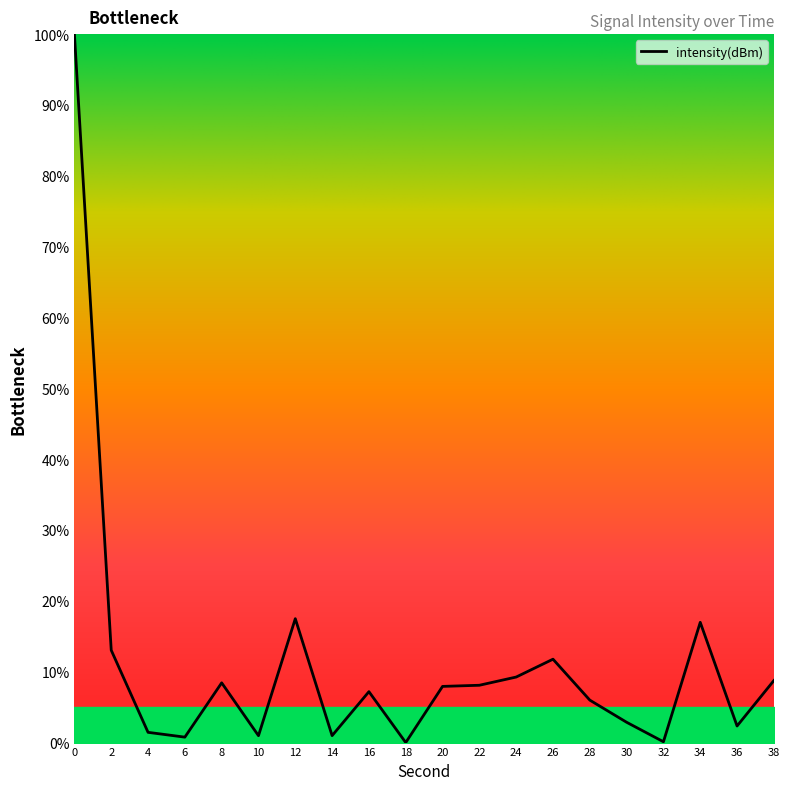

What is the difference between the maximum and minimum values?

100.0